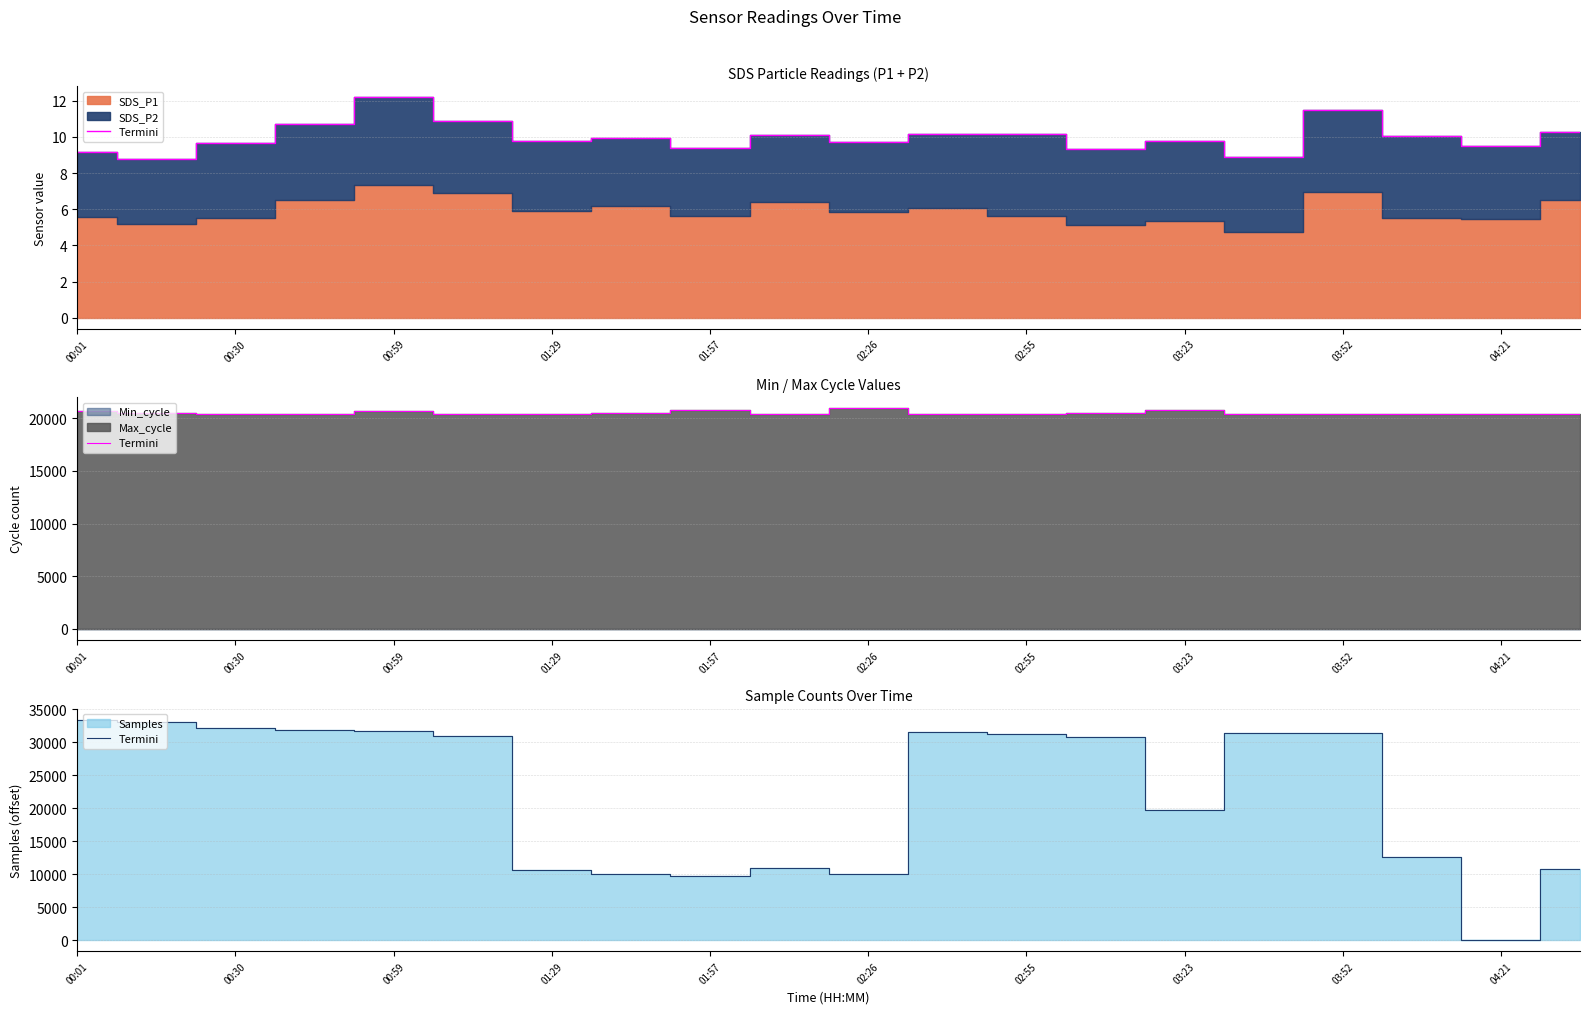

Reading left to right, transcribe all the data shown in this chart.

33401	33059	32112	31751	31733	30961	10606	10067	9762	10913	9957	31558	31148	30690	19636	31437	31427	12560	0	10726